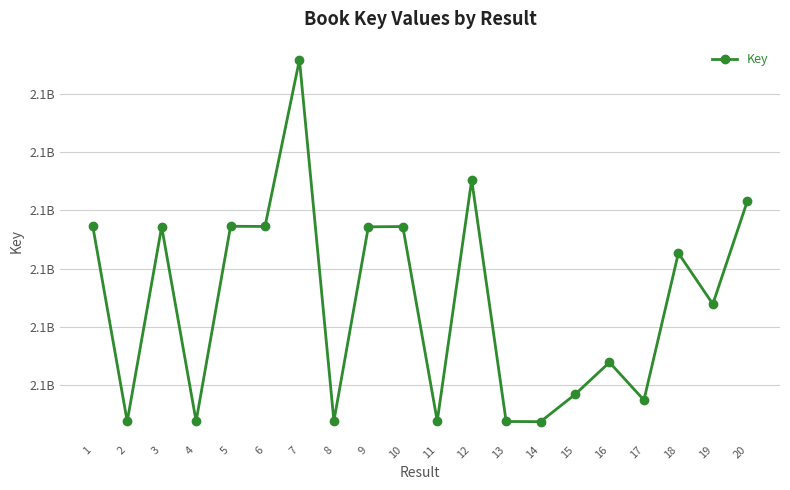

How many points are lower than both their immediate neighbors (excluding endpoints)?

8